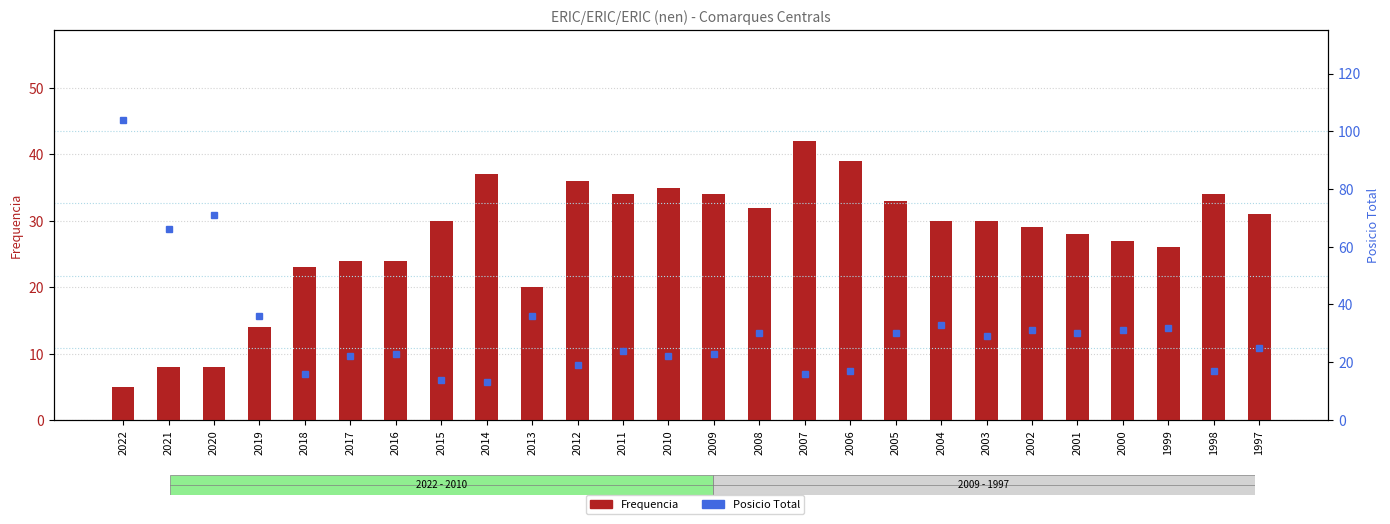

Is the value of Posicio Total at 2002 greater than the value of Frequencia at 2001?

Yes